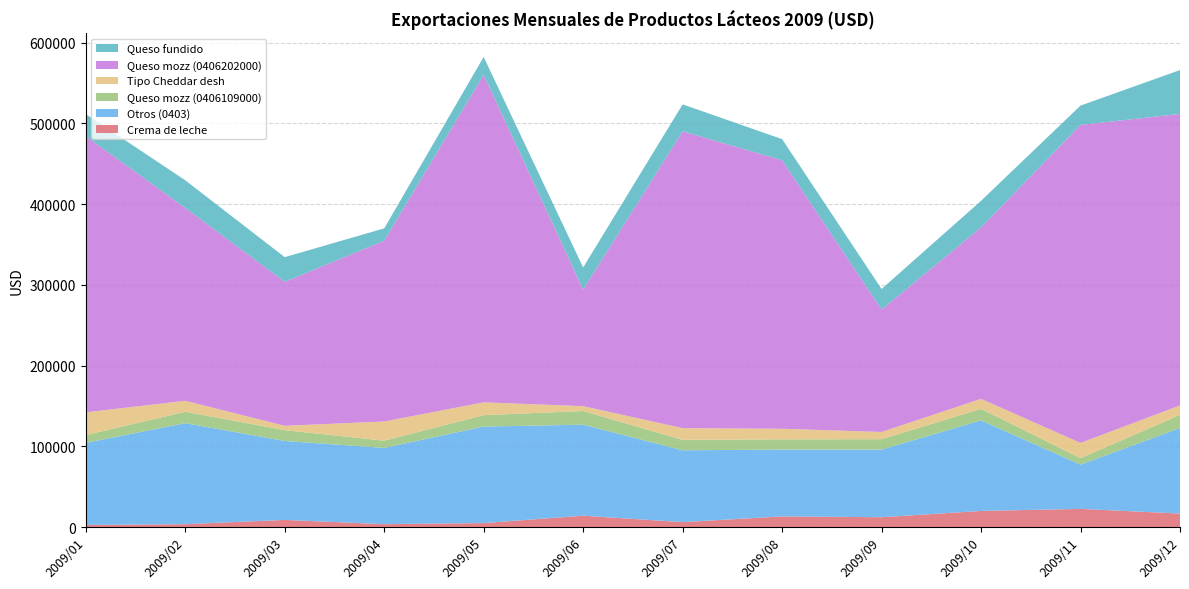

Reading left to right, what are all the values shown in this chart?

Crema de leche: 2586.9	3523.4	8820.8	3560.3	4925.0	14039.6	6085.4	13178.4	12162.0	19946.0	22478.7	16696.1
Otros (0403): 101723.3	125170.8	97802.0	94439.6	119585.4	112759.2	88975.1	82786.9	83804.9	112171.0	54837.7	105994.9
Queso mozz (0406109000): 9648.5	14071.8	13415.8	8992.2	14096.3	16904.9	12954.7	12679.8	12836.1	14273.8	7982.6	16344.9
Tipo Cheddar desh: 28140.0	13635.0	5400.0	23782.5	15879.8	6079.5	14484.4	13093.1	9006.9	12383.0	18925.9	11626.9
Queso mozz (0406202000): 342141.1	238896.1	178316.6	223965.8	405843.8	144366.6	367799.6	332637.5	151680.0	212512.8	393984.3	361153.3
Queso fundido: 27433.3	34292.2	30599.6	15268.8	22073.0	27452.9	33326.2	26201.5	25442.6	32866.0	23921.8	54335.0